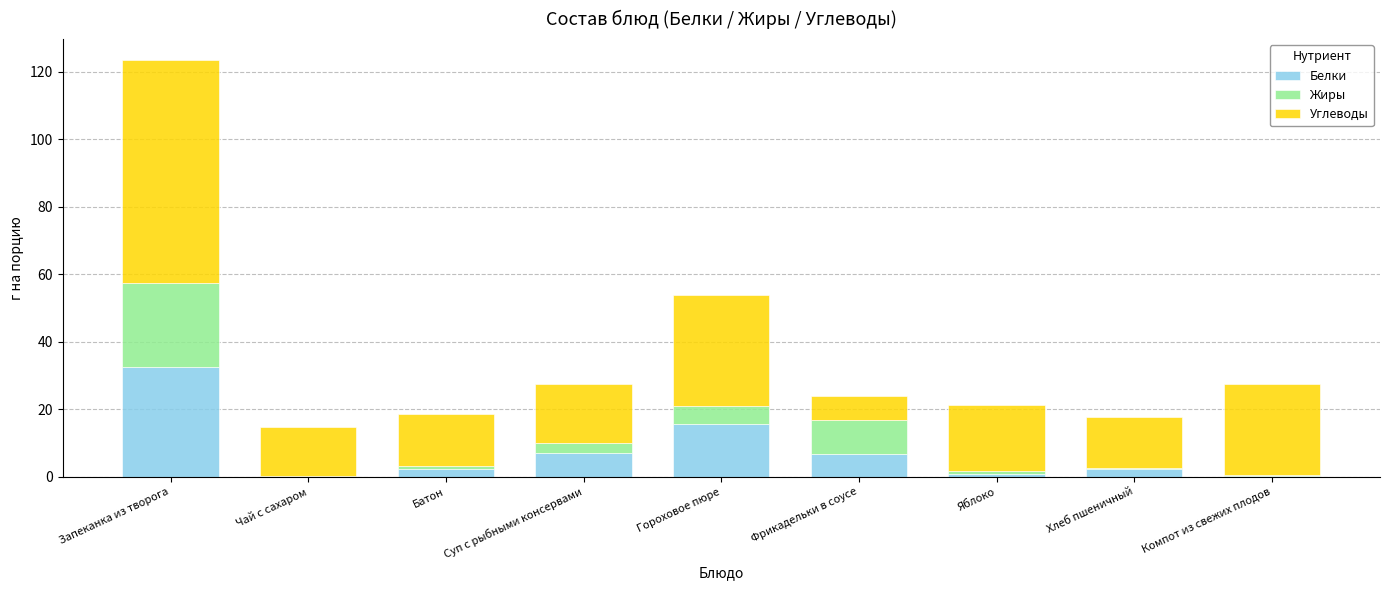

At which category is the sum across all series the highest?

Запеканка из творога